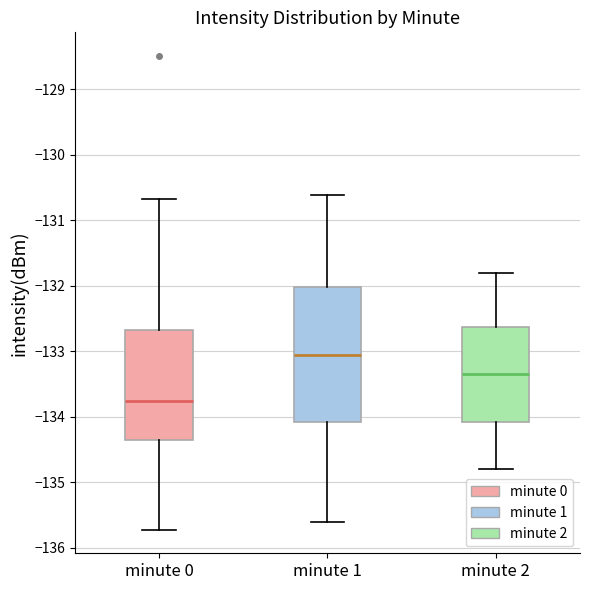

Which box has the lowest median line?

minute 0